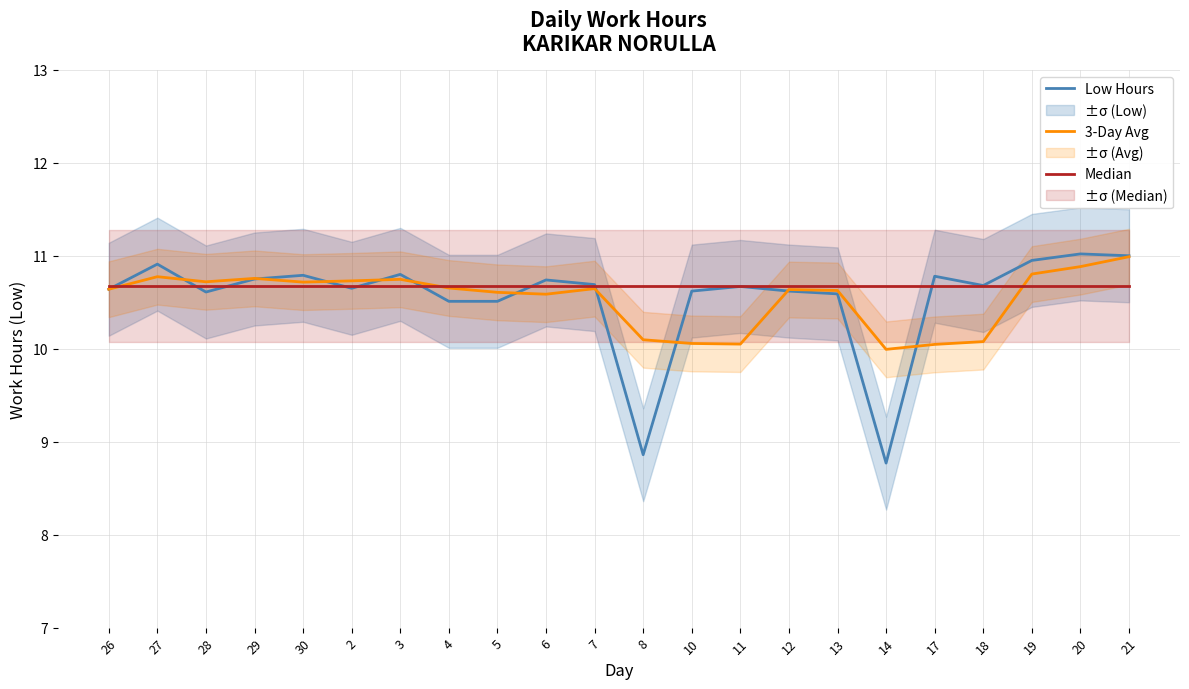

What is the difference between the highest and lowest values at 21?

0.3